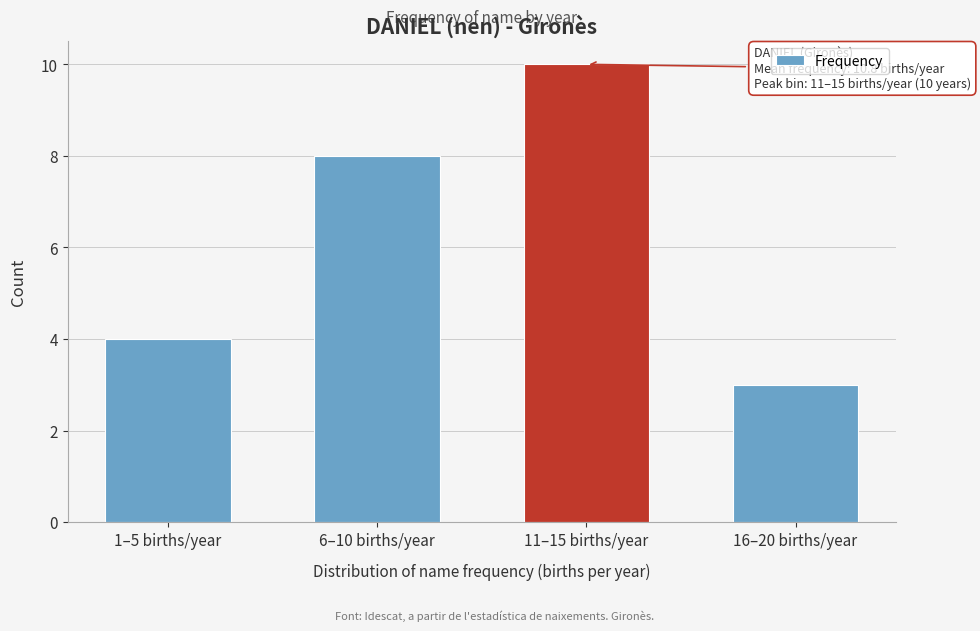

Reading right to left, extract all data points from this chart.

16–20 births/year=3	11–15 births/year=10	6–10 births/year=8	1–5 births/year=4